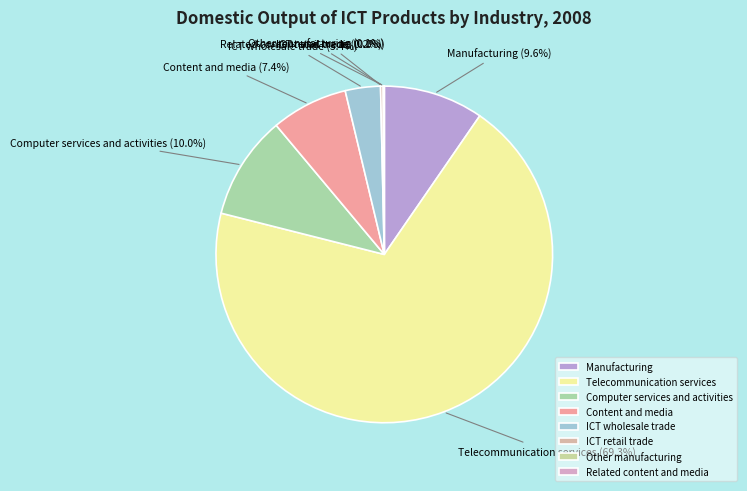

What is the largest slice in the pie chart?

Telecommunication services